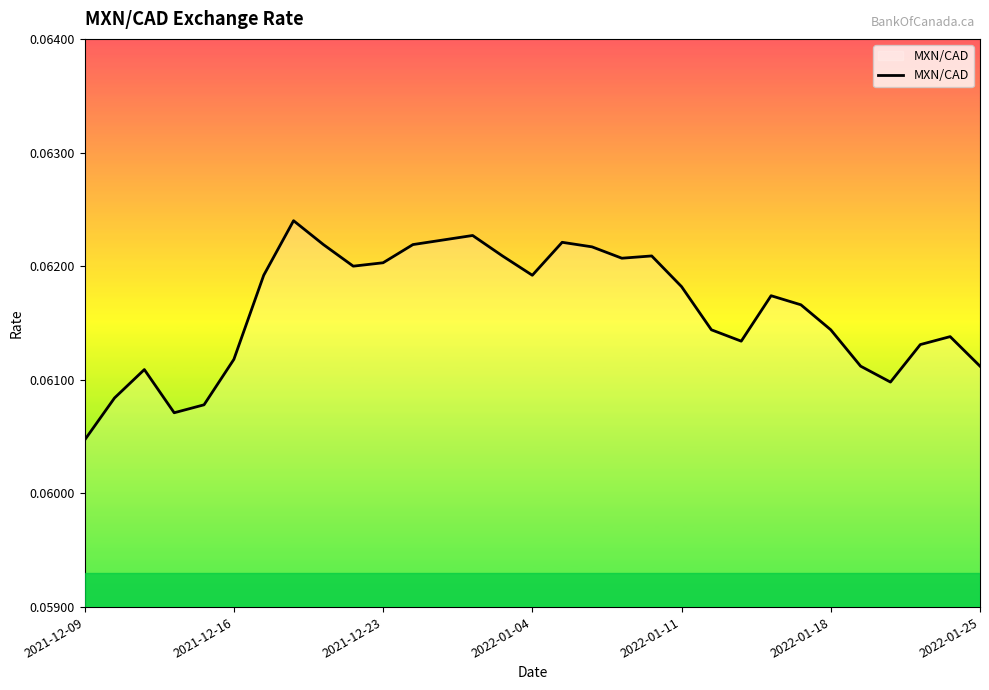

At which category does the chart reach its minimum across all series?

2021-12-09